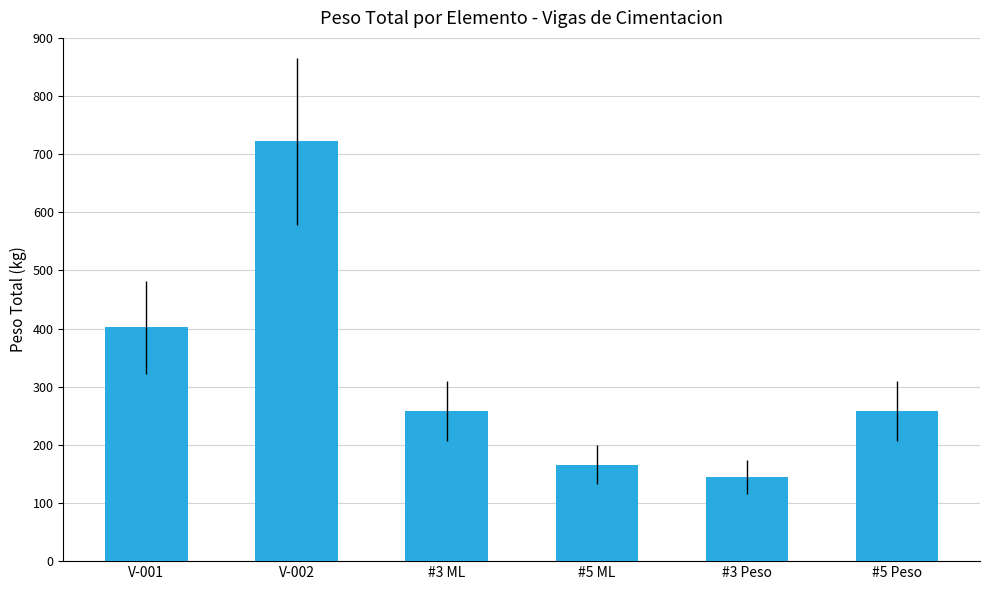

Reading left to right, extract all data points from this chart.

401.9	722.2	257.6	166.0	144.3	257.6